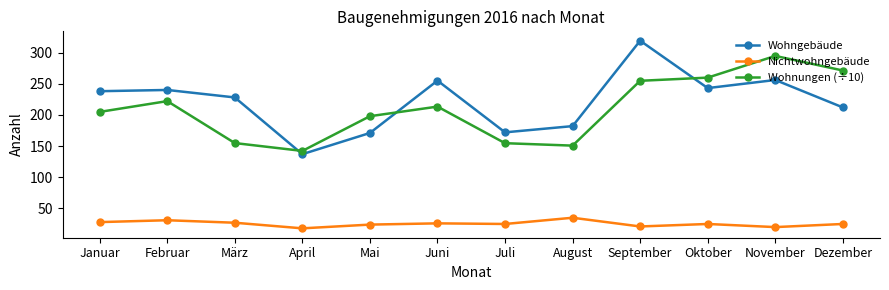

At September, list the series in order from largest to smallest.

Wohngebäude, Wohnungen (÷10), Nichtwohngebäude